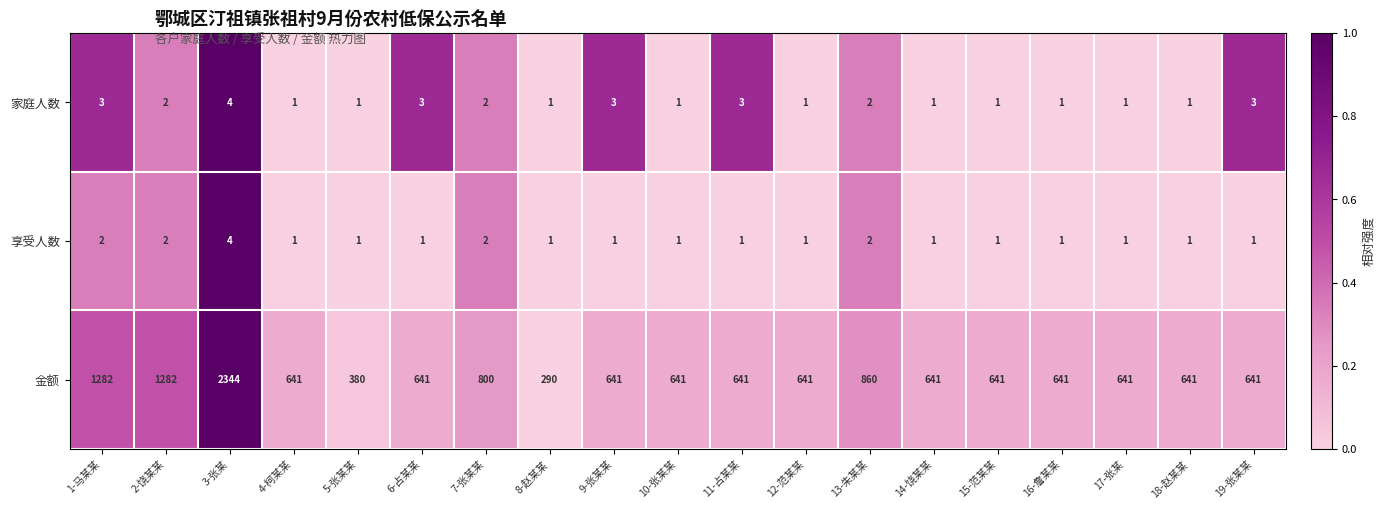

What is the difference between the maximum and minimum values in the 金额 series?

2054